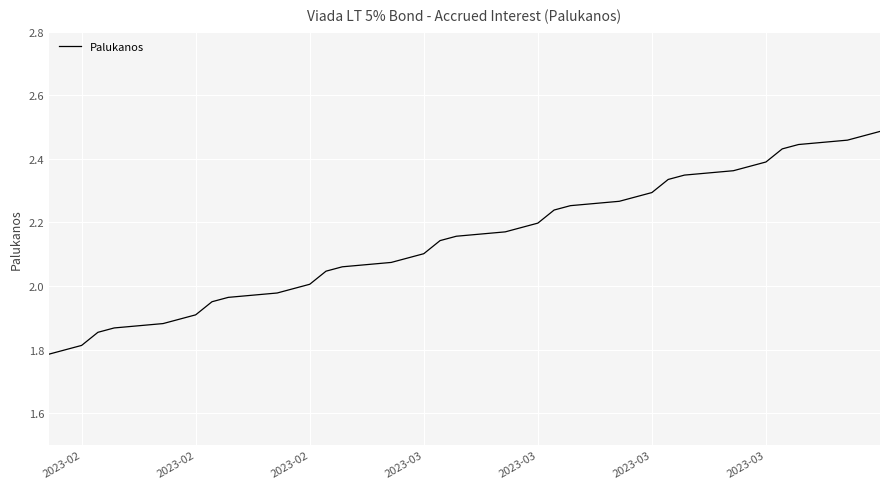

What is the difference between the maximum and minimum values?

0.7